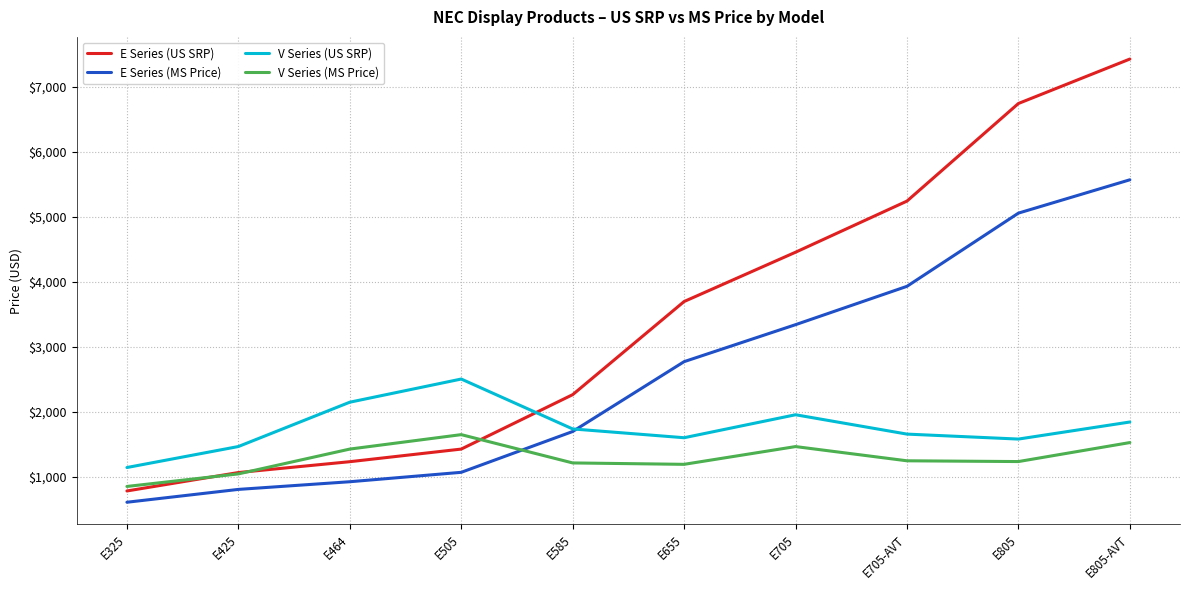

At which category is the sum across all series the highest?

E805-AVT